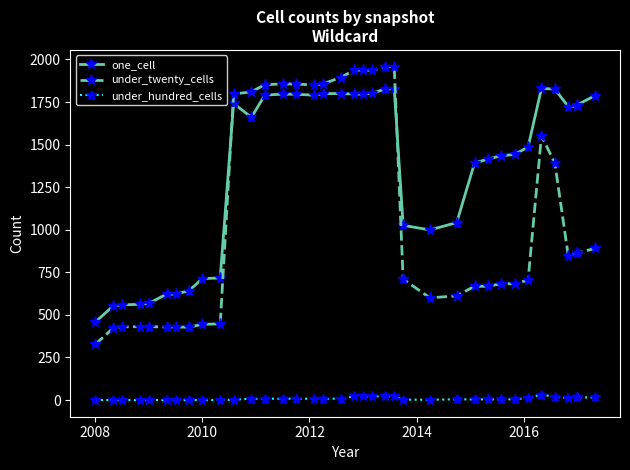

What is the average value of the under_twenty_cells series?

1093